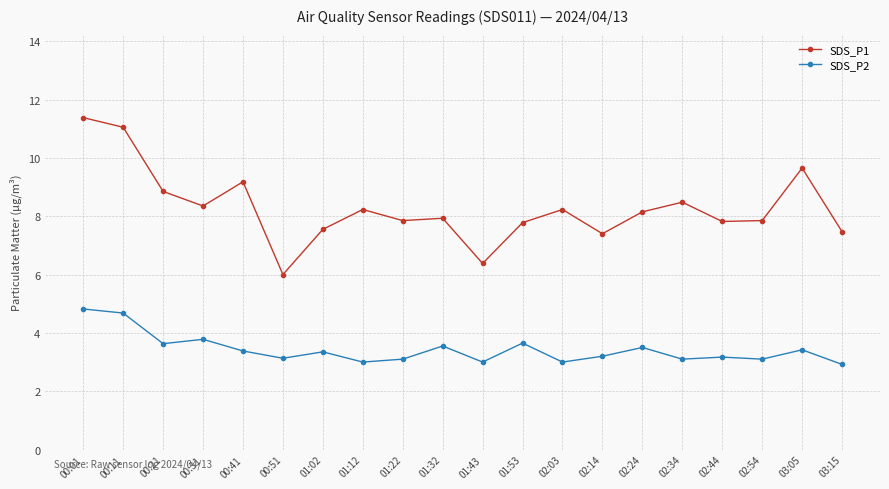

True or false: SDS_P1 has more than 0 points higher than both neighbors.

True